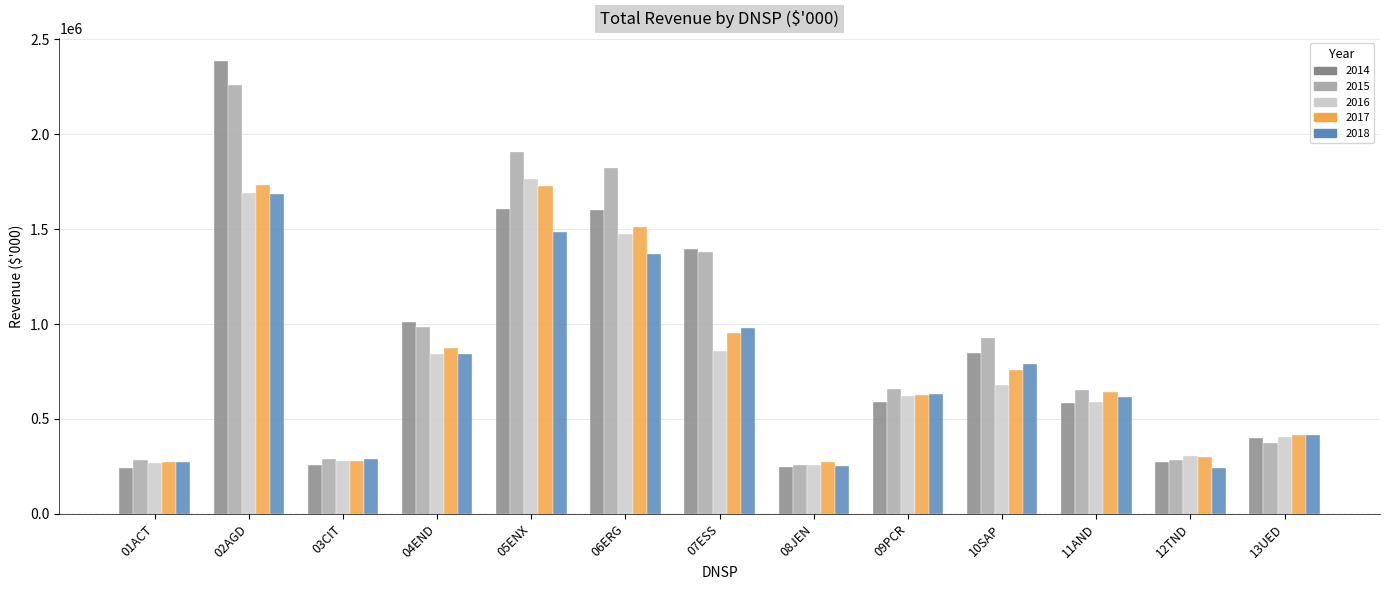

Where is 2017 nearest to the value 1001557?

07ESS